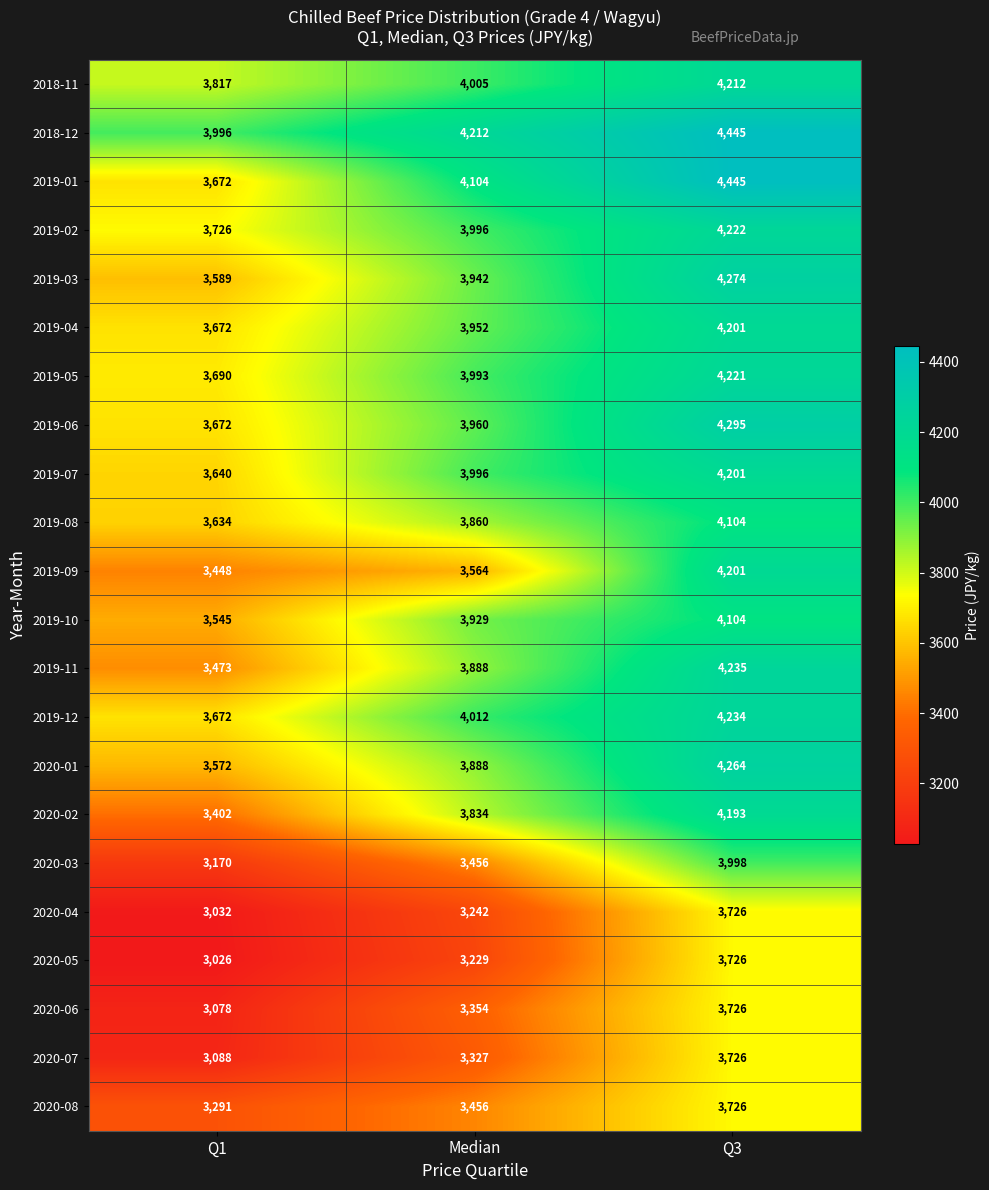

Is it true that 2018-11 equals 6448 at Q3?

False